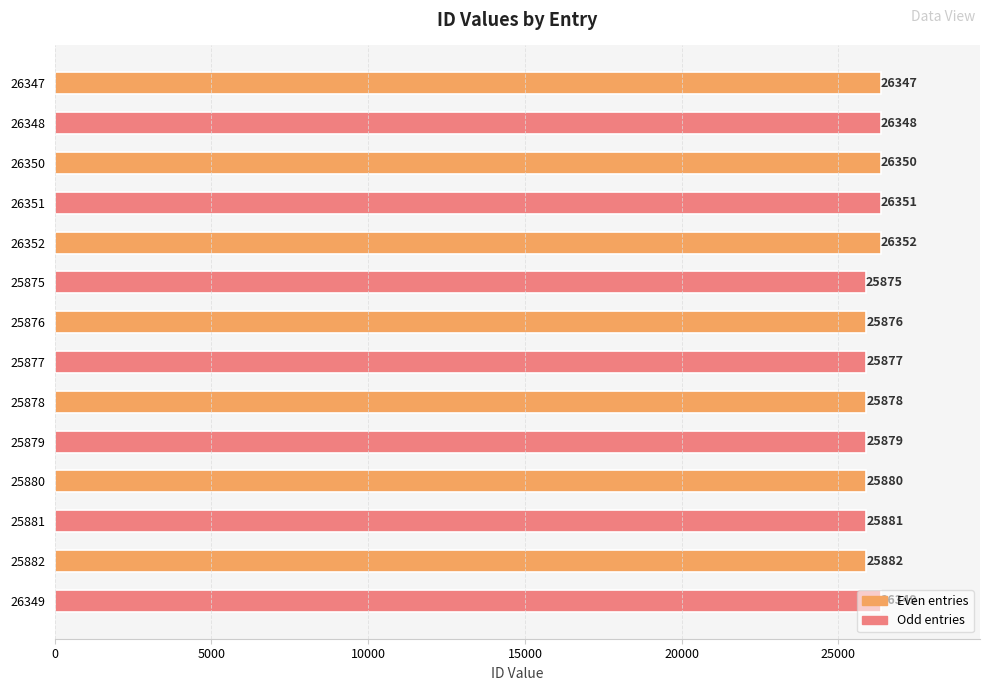

Rank the categories by value from lowest to highest.

25875, 25876, 25877, 25878, 25879, 25880, 25881, 25882, 26347, 26348, 26349, 26350, 26351, 26352